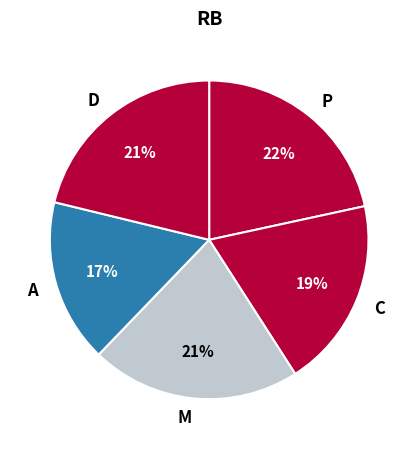

How many segments does this pie chart have?

5